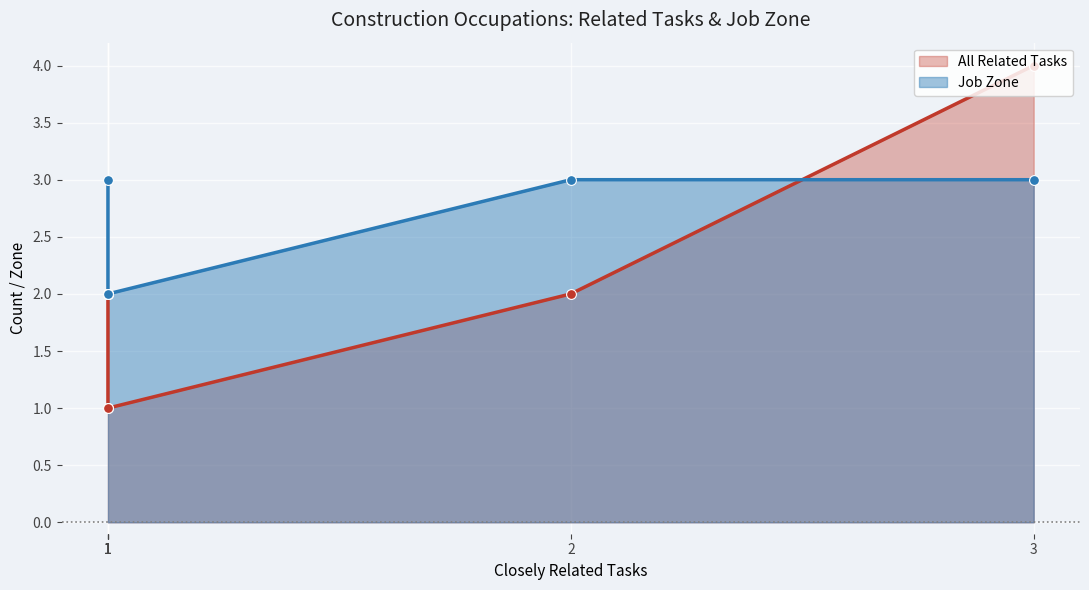

Which series has the largest Y range (max minus min)?

All Related Tasks